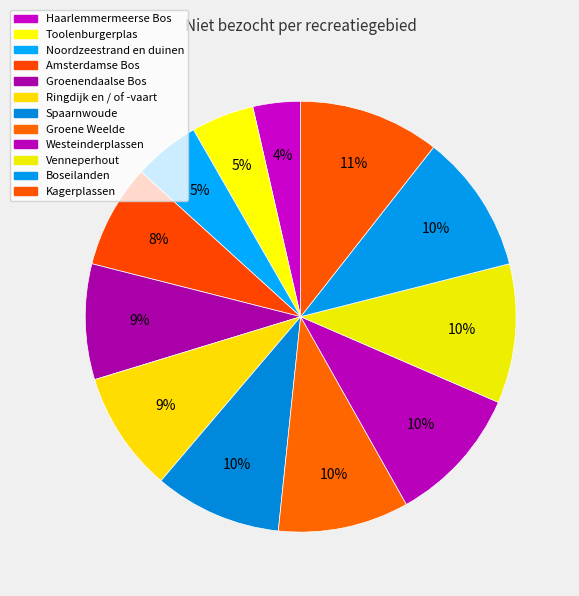

To the nearest percent, what is the combined percentage of Noordzeestrand en duinen and Spaarnwoude?

15%